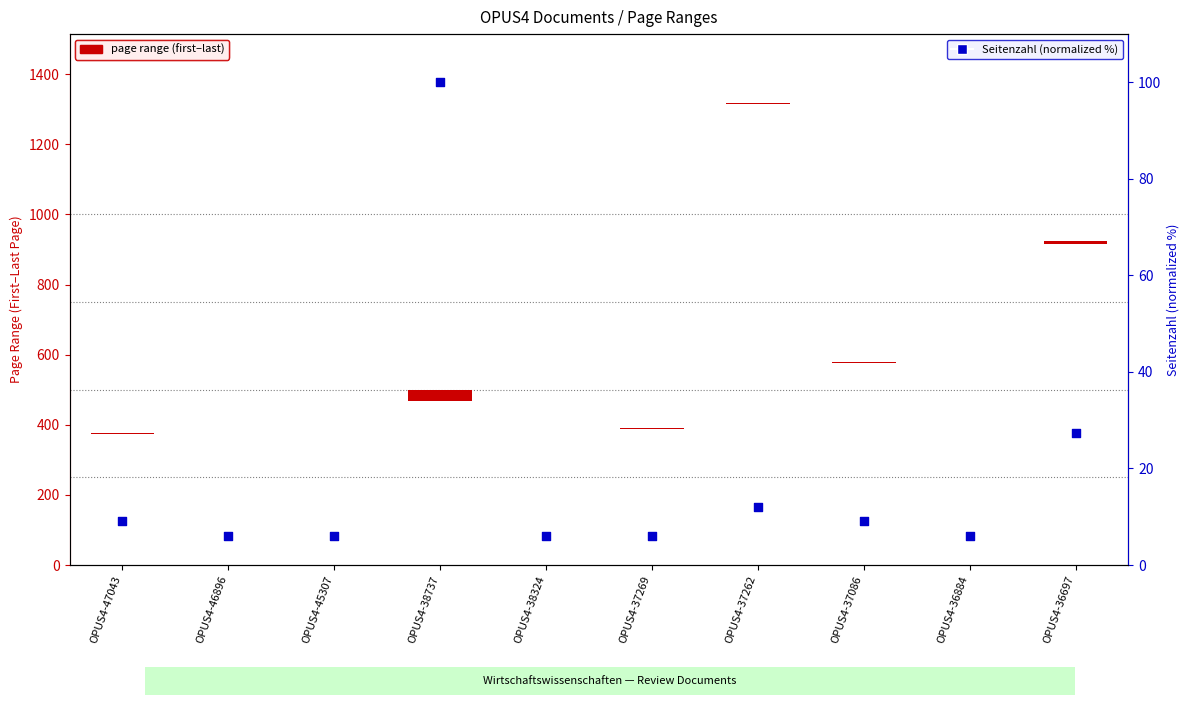

Which series contains the lowest Y value?

page range (first to last)